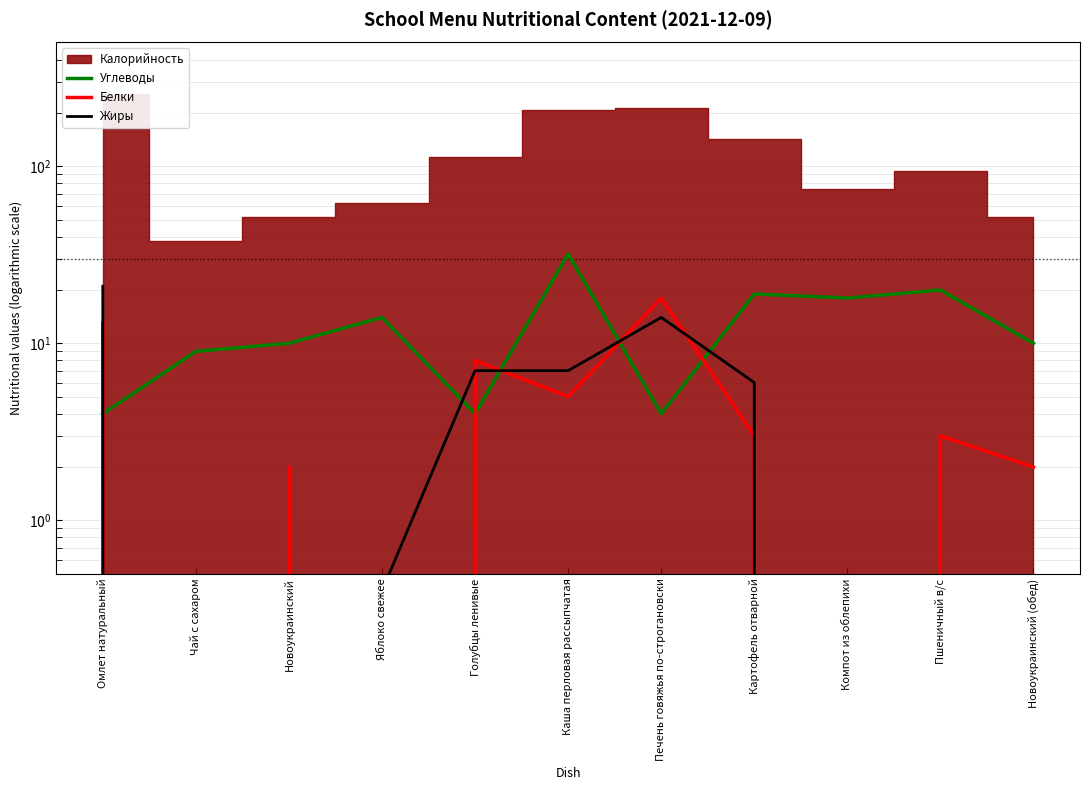

What is the maximum value for Белки?

18.0